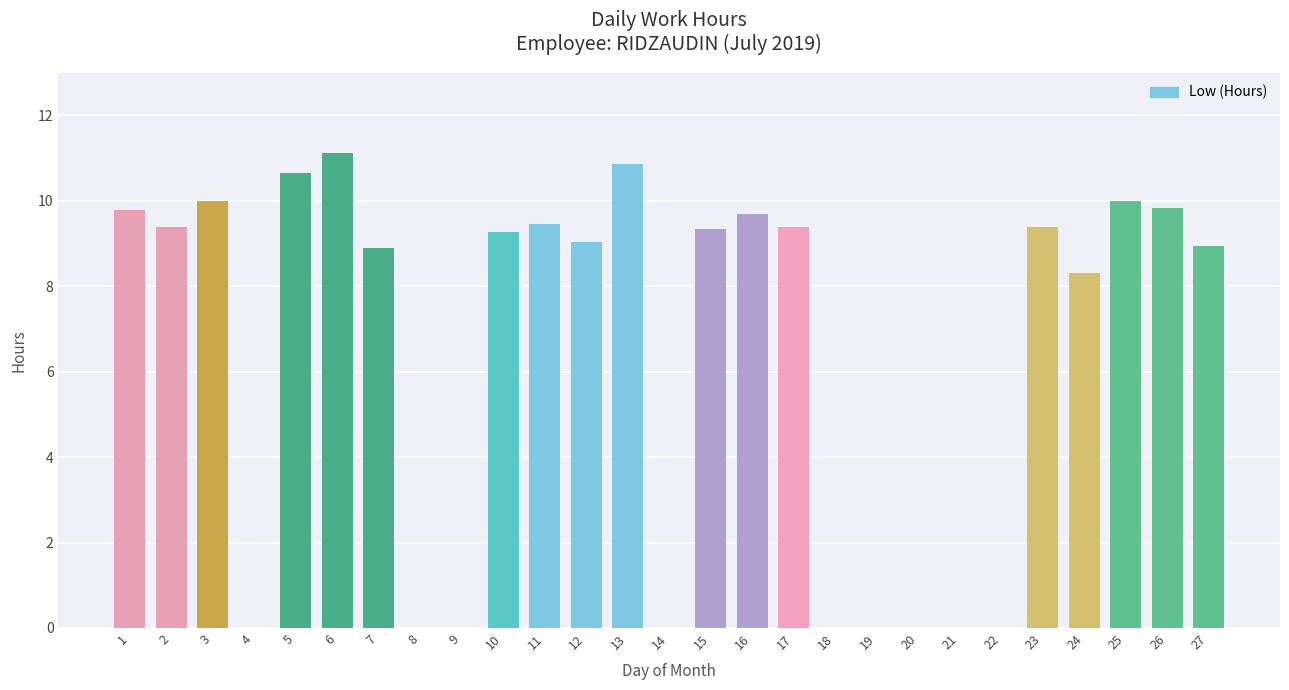

What is the sum of all values?

173.3